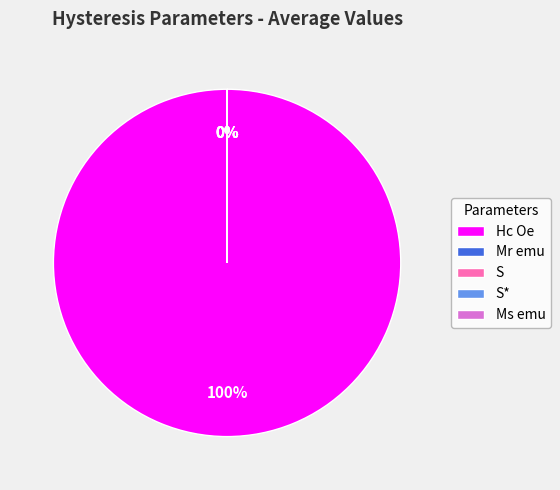

Which category accounts for the majority?

Hc Oe